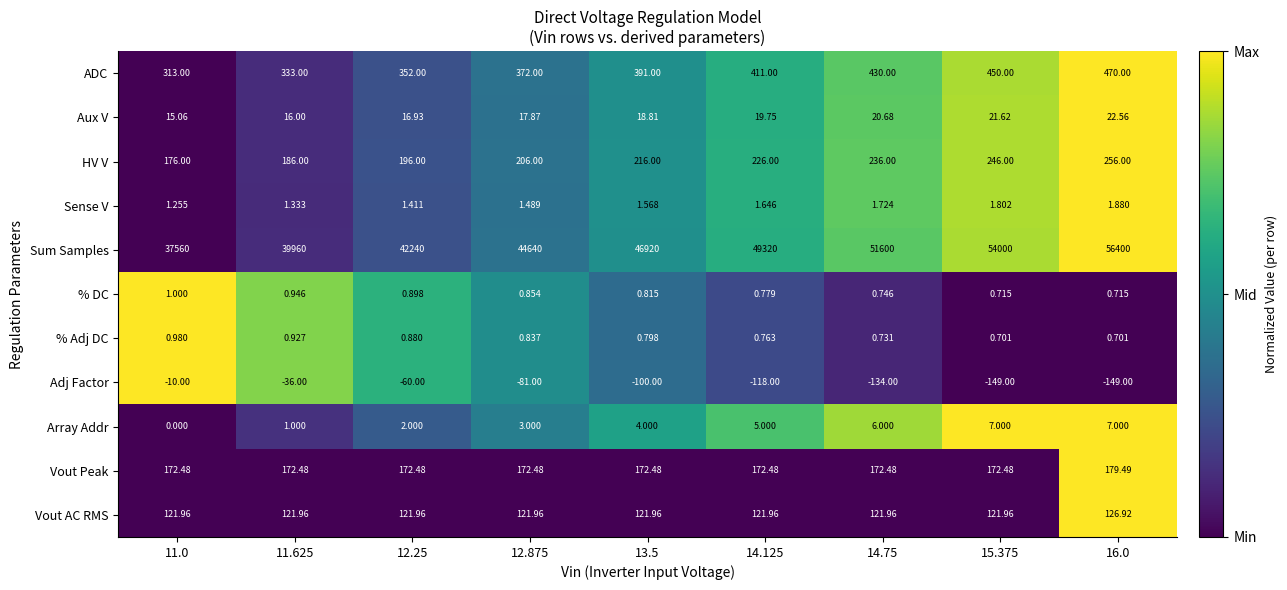

Rank the series at 11.625 from lowest to highest value.

Adj Factor, % Adj DC, % DC, Array Addr, Sense V, Aux V, Vout AC RMS, Vout Peak, HV V, ADC, Sum Samples